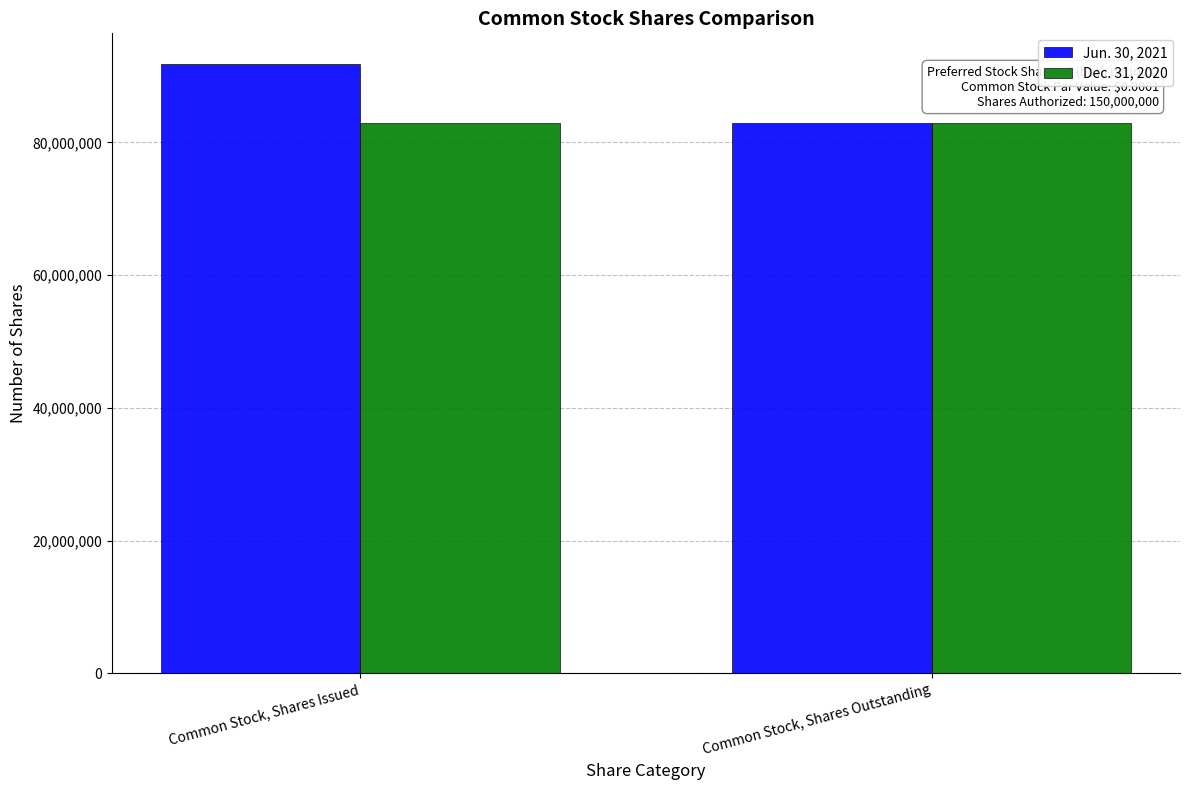

Which series changed the most between Common Stock, Shares Issued and Common Stock, Shares Outstanding?

Jun. 30, 2021